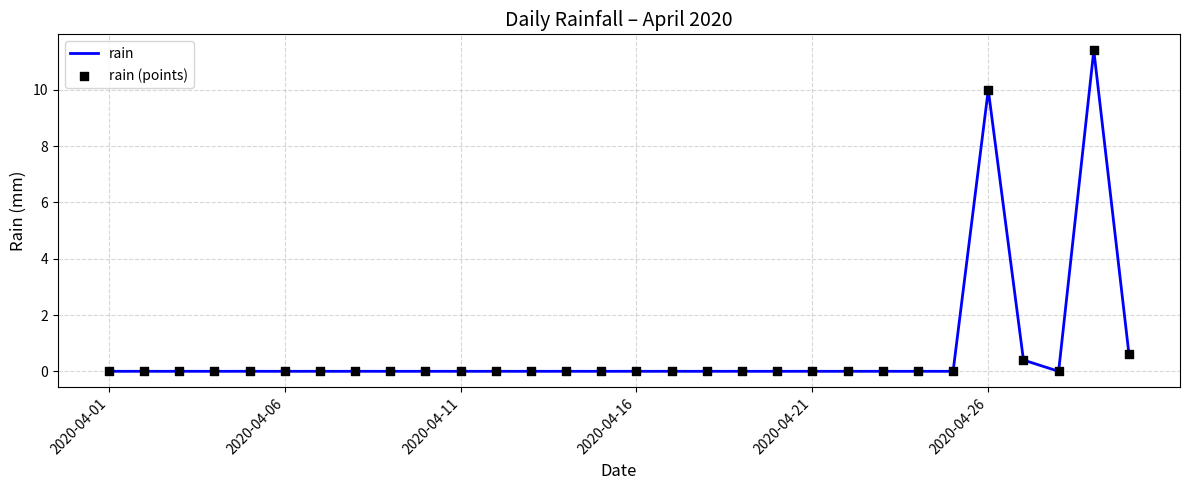

What is the difference between the maximum and minimum values?

11.4